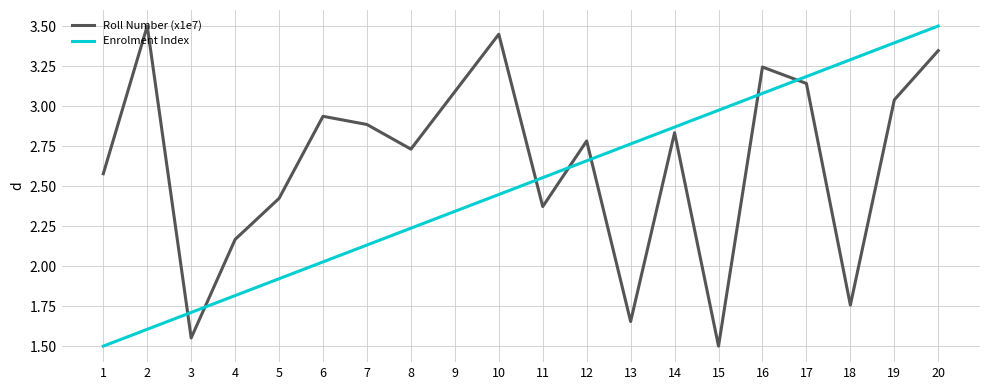

At which label does Roll Number (x1e7) reach its minimum?

15